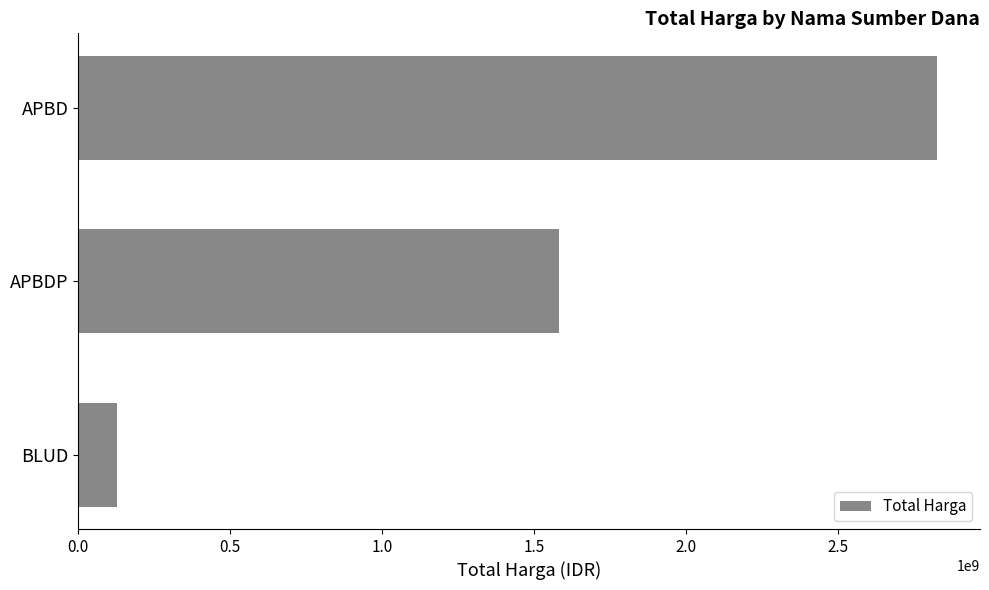

Rank the categories by value from lowest to highest.

BLUD, APBDP, APBD